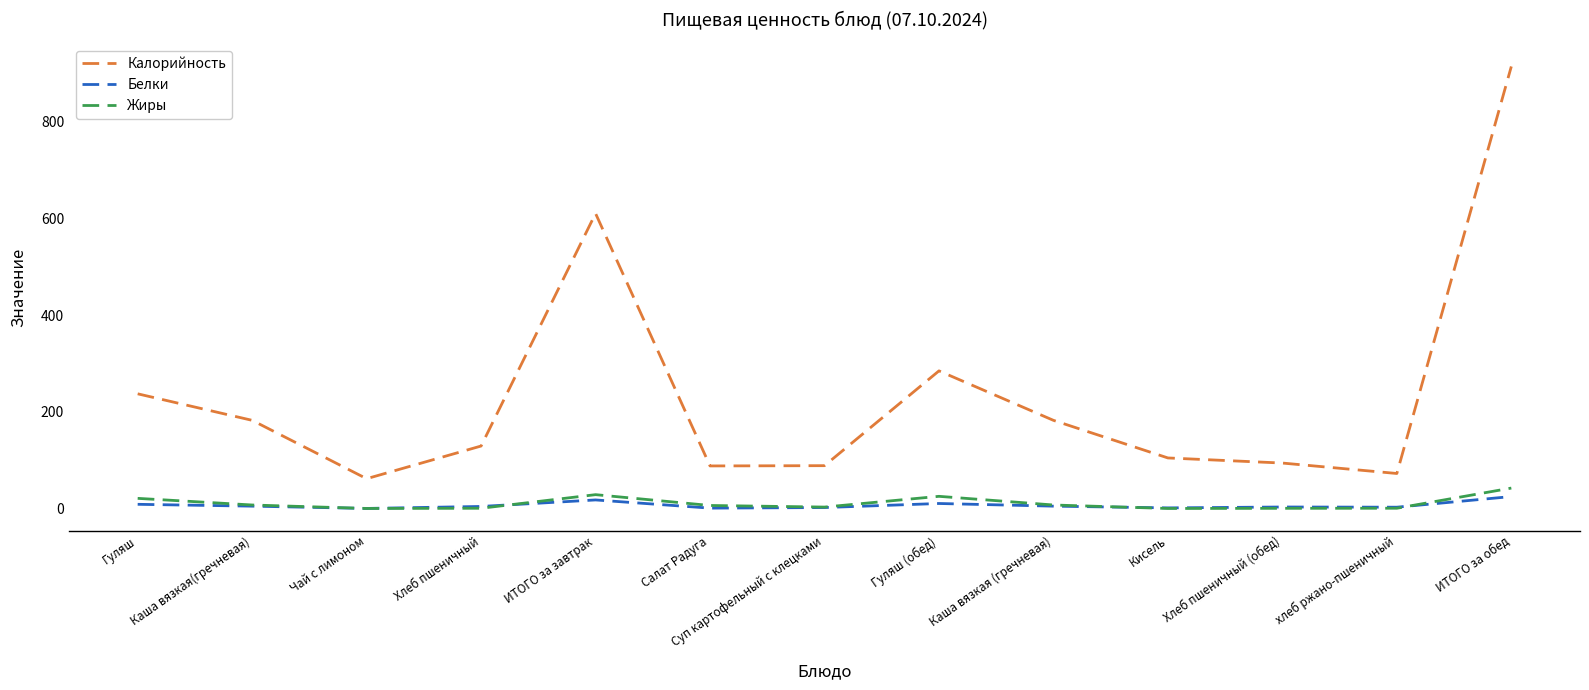

What are all the series names shown in the legend?

Калорийность, Белки, Жиры